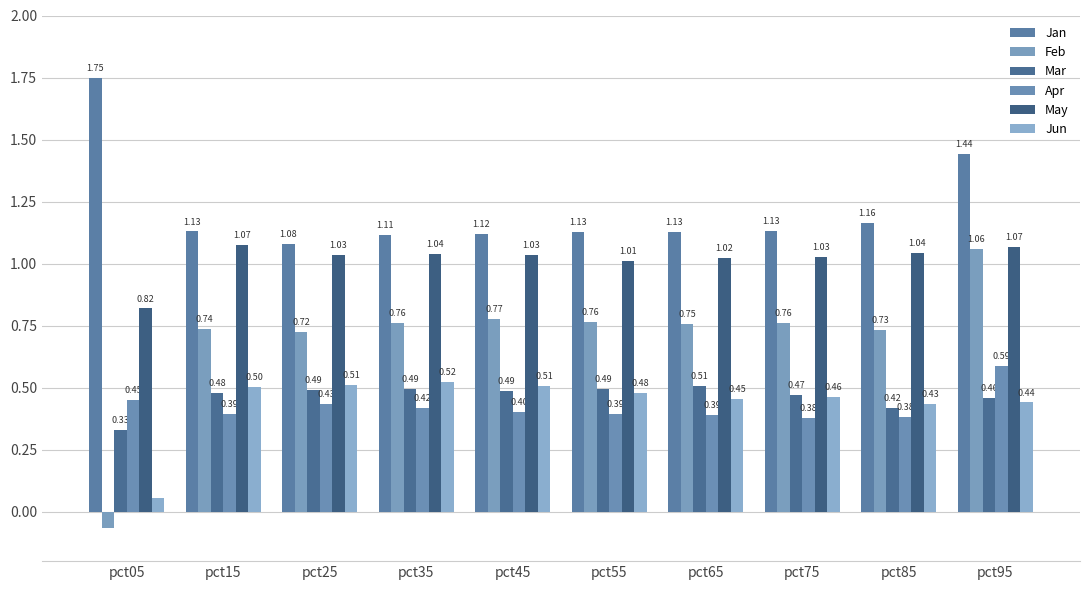

Which category has the highest value in the Jun series?

pct35